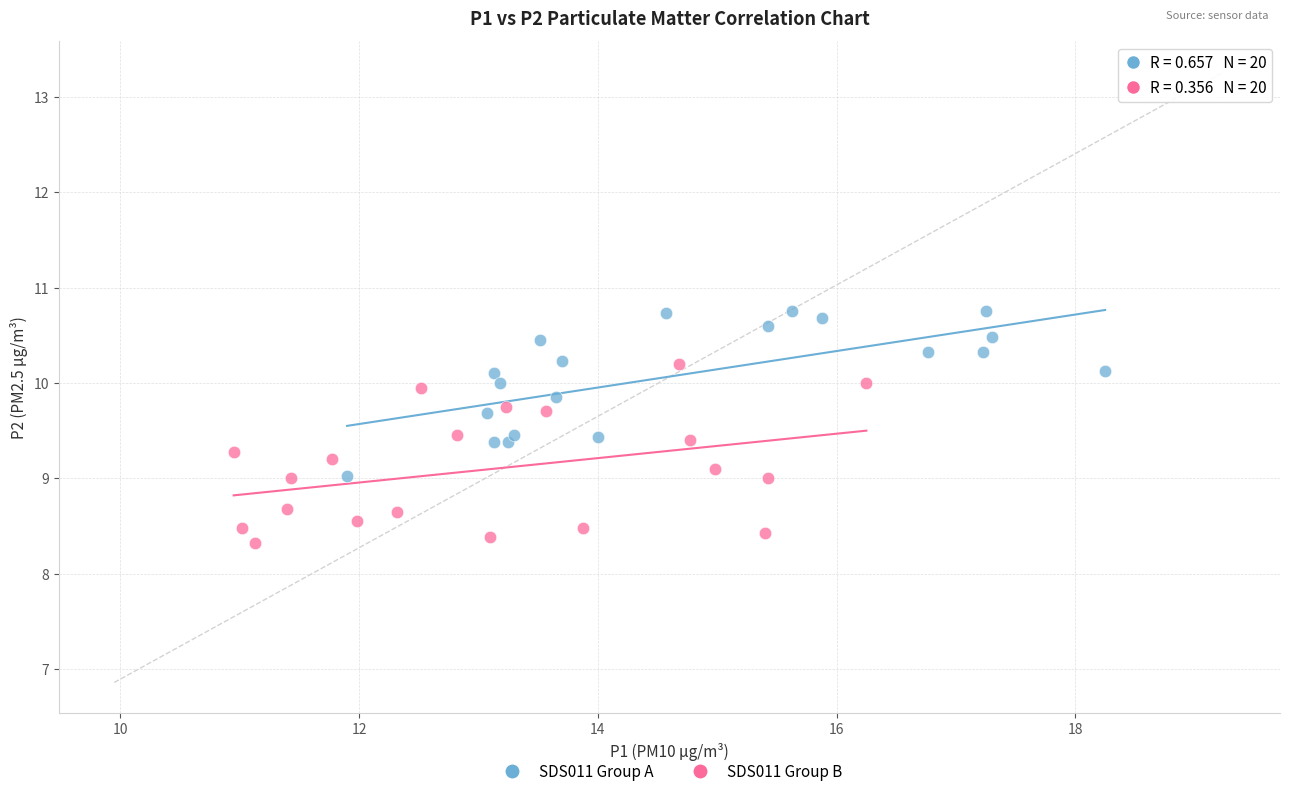

Which series contains the lowest Y value?

SDS011 Group B